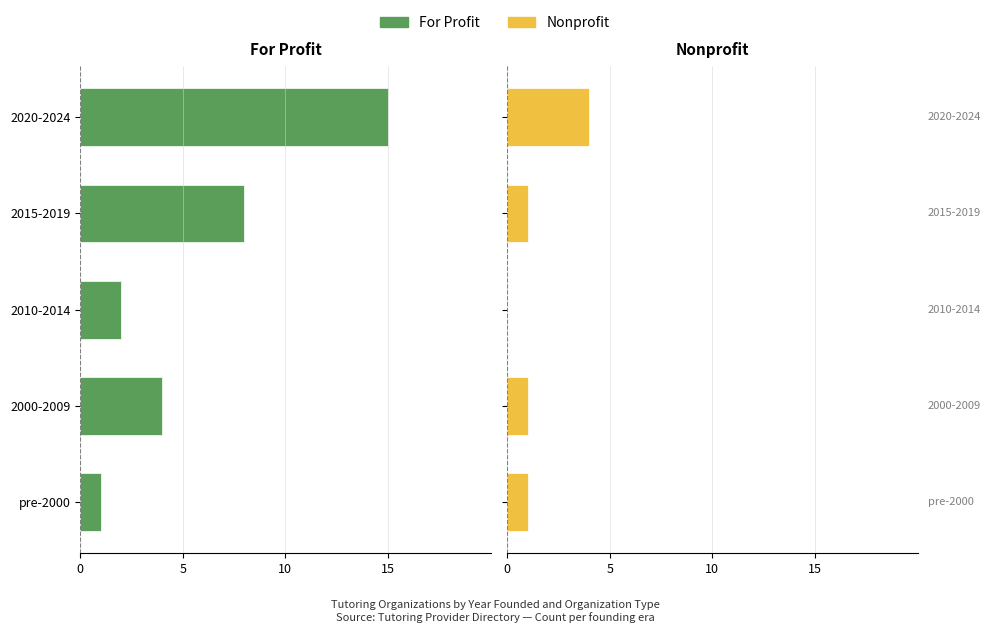

What is the average value of the Nonprofit series?

1